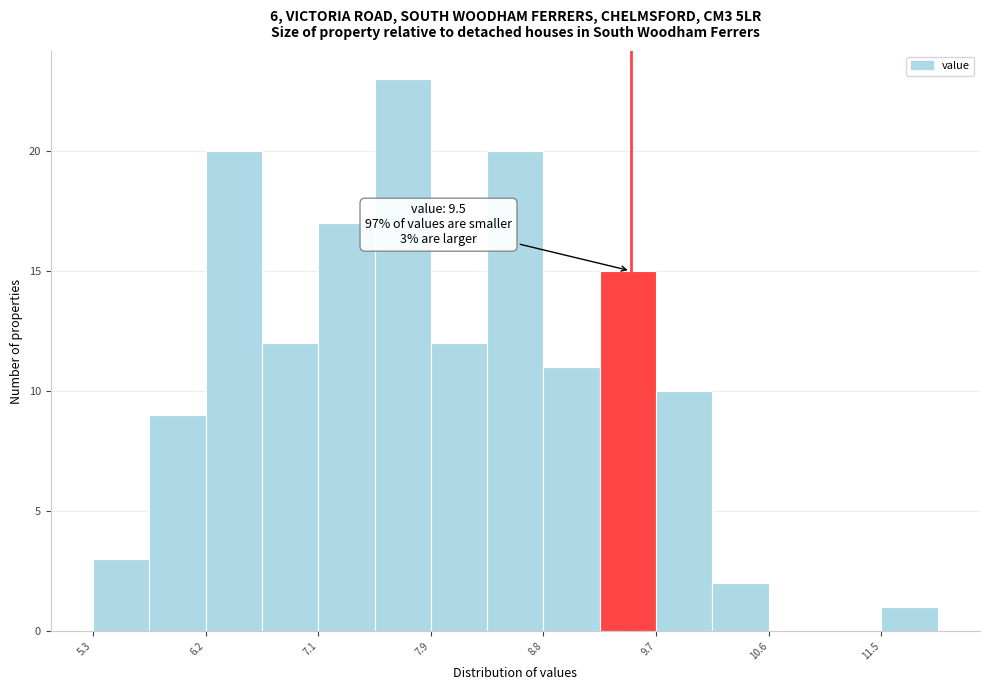

Which range on the x-axis has the tallest bar?

7.50 to 7.94